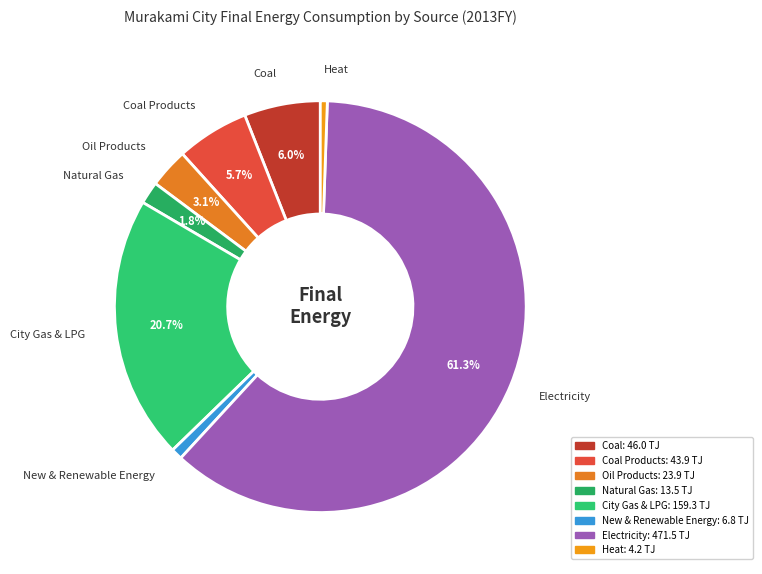

To the nearest percent, what percentage of the pie is Coal?

6%